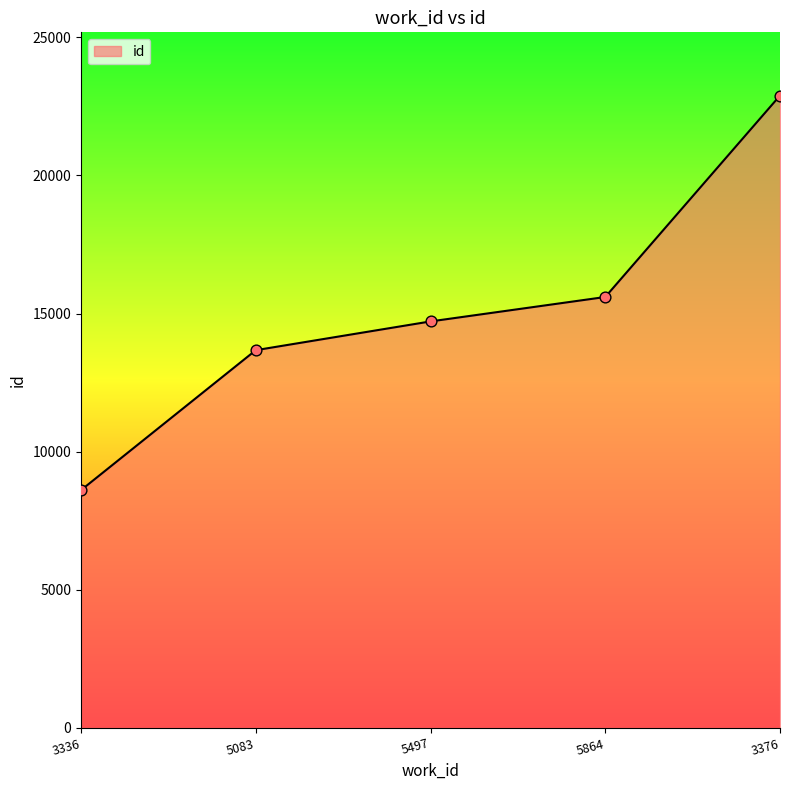

What is the change in value from 3336 to 3376?

+14282